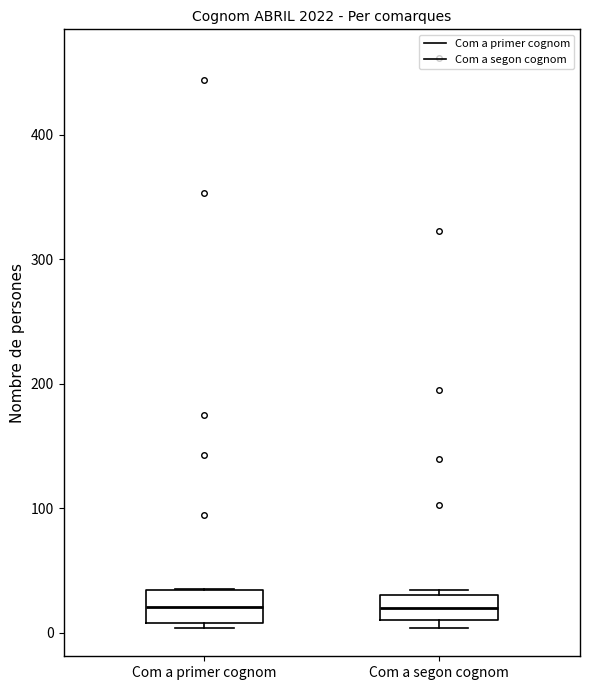

Reading left to right, read every box against the y-axis: the position of its median line, the range the box covers, and the ends of its whiskers. The values are not printed on the chart, so give them approximately, as read against the axis.

Com a primer cognom: median 20, box 10 to 30, whiskers 0 to 40
Com a segon cognom: median 20, box 10 to 30, whiskers 0 to 30 (just above the box's upper edge)